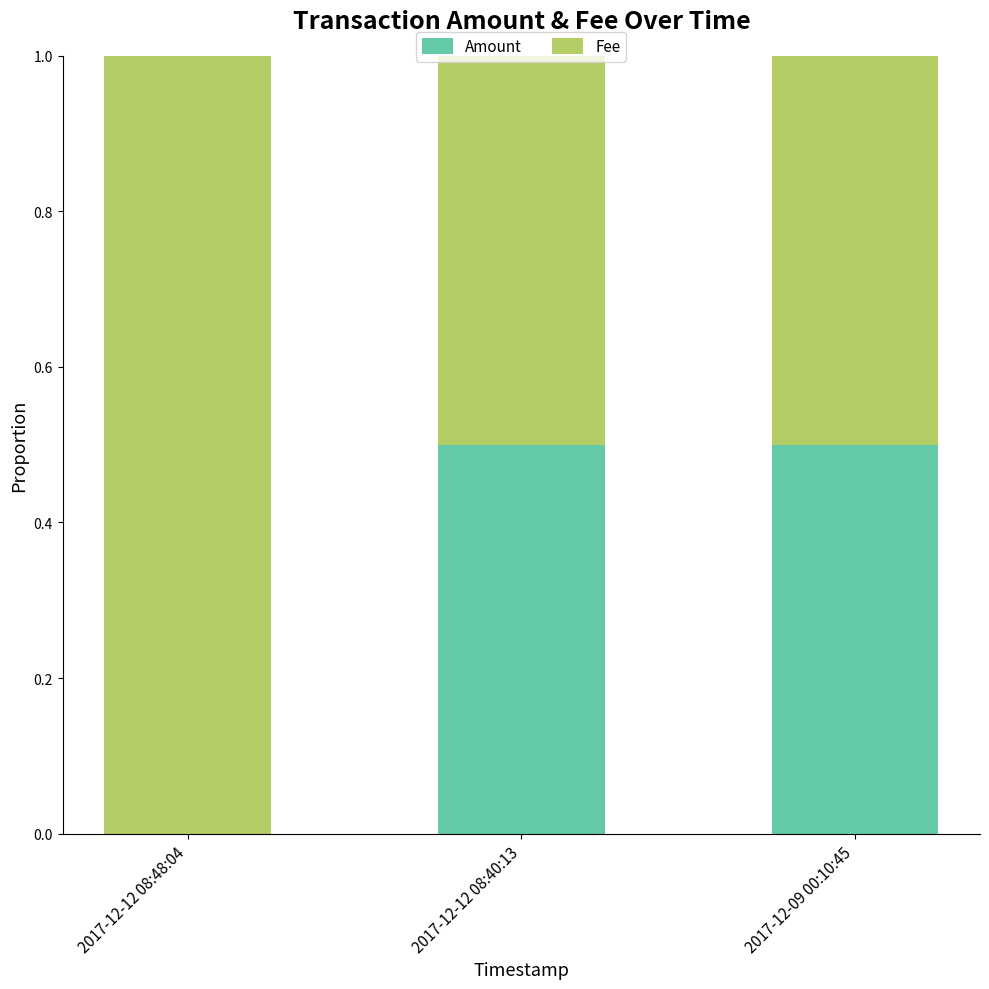

How many Amount values are between 0 and 1?

3